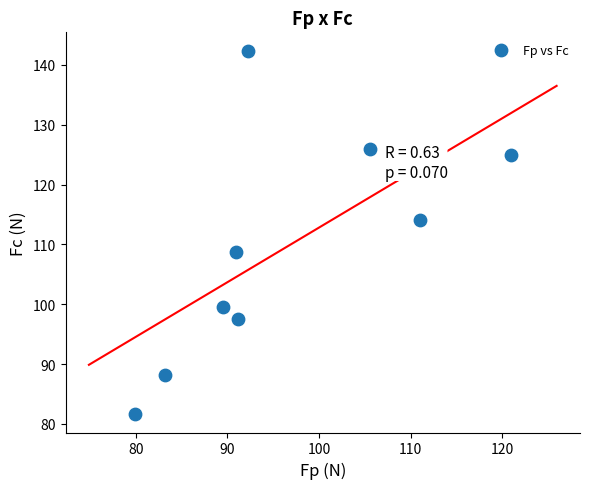

What Y value in the scatter plot is closest to 112?

114.2